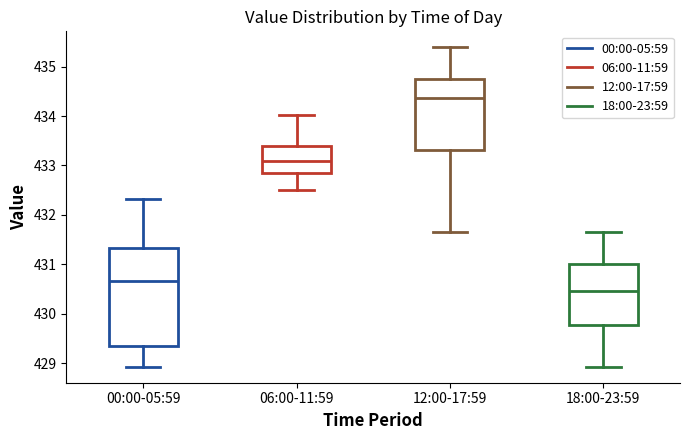

Which box's median line is the lowest?

18:00-23:59